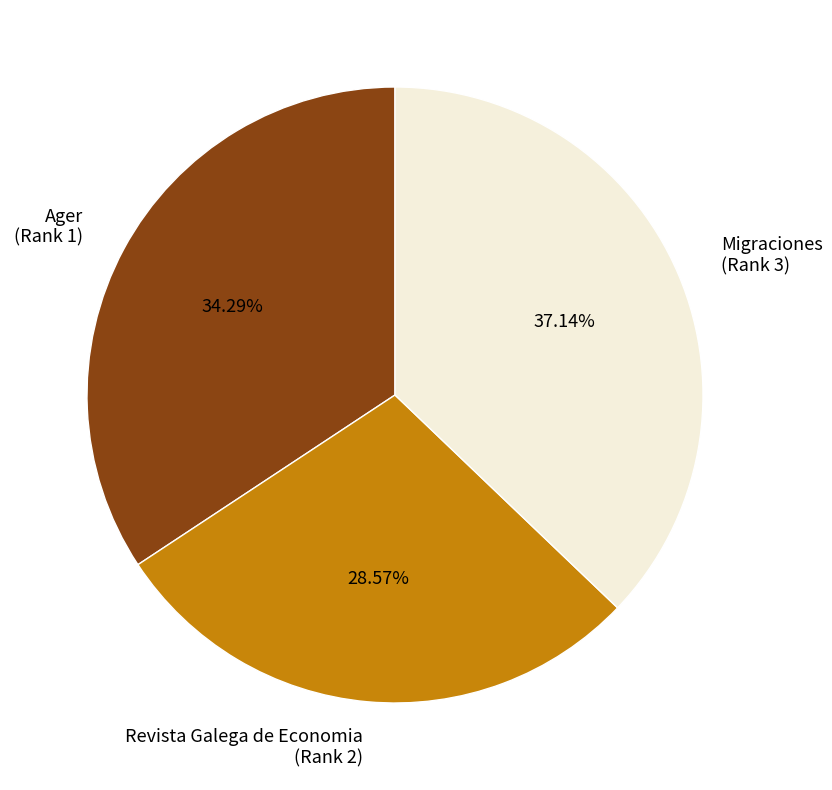

What is the smallest slice in the pie chart?

Revista Galega de Economia (Rank 2)